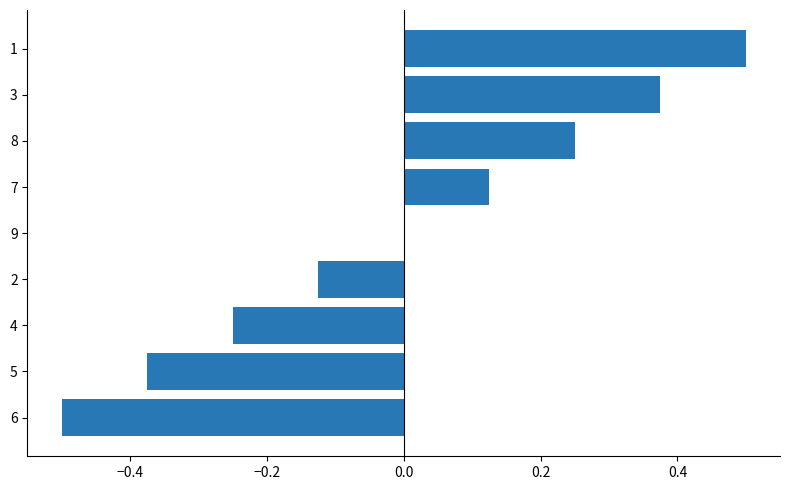

What is the maximum value shown in the chart?

0.5